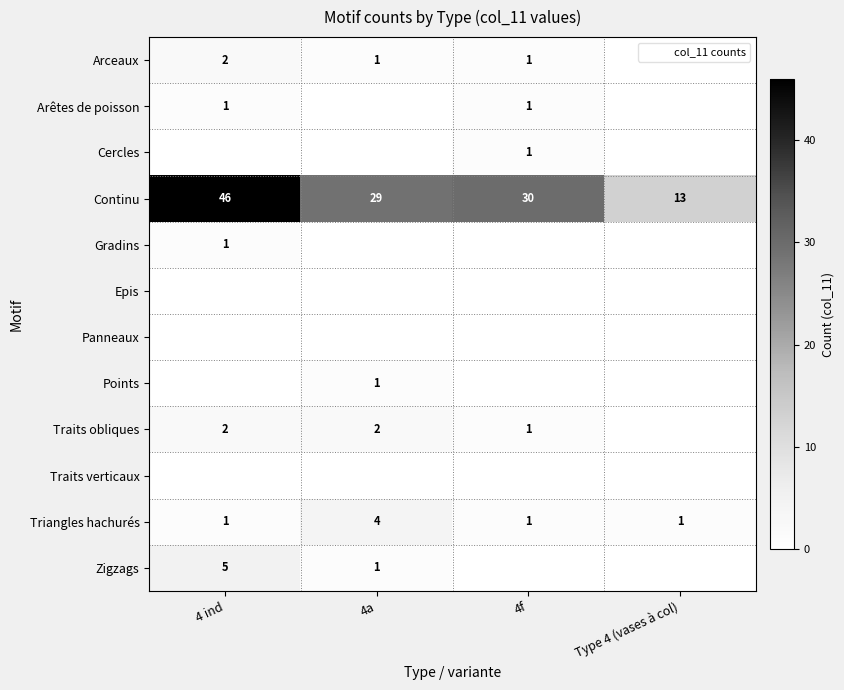

Rank the series at Type 4 (vases à col) from highest to lowest value.

Continu, Triangles hachurés, Arceaux, Arêtes de poisson, Cercles, Gradins, Epis, Panneaux, Points, Traits obliques, Traits verticaux, Zigzags